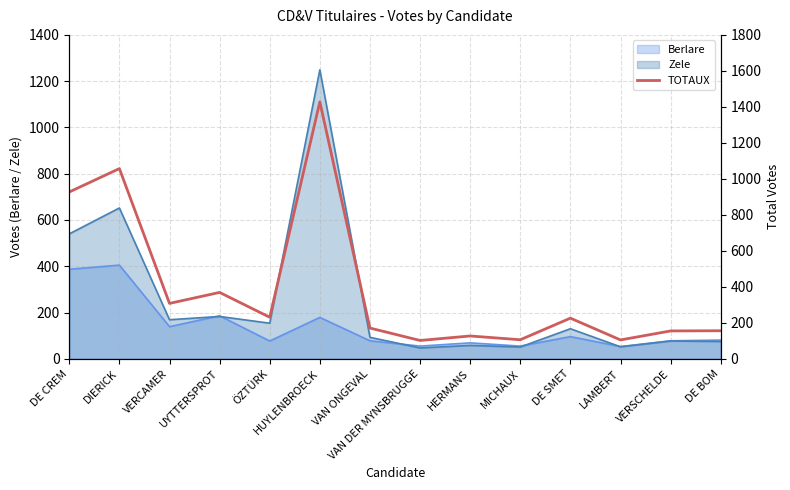

At which label does the data first exceed 226?

DE CREM